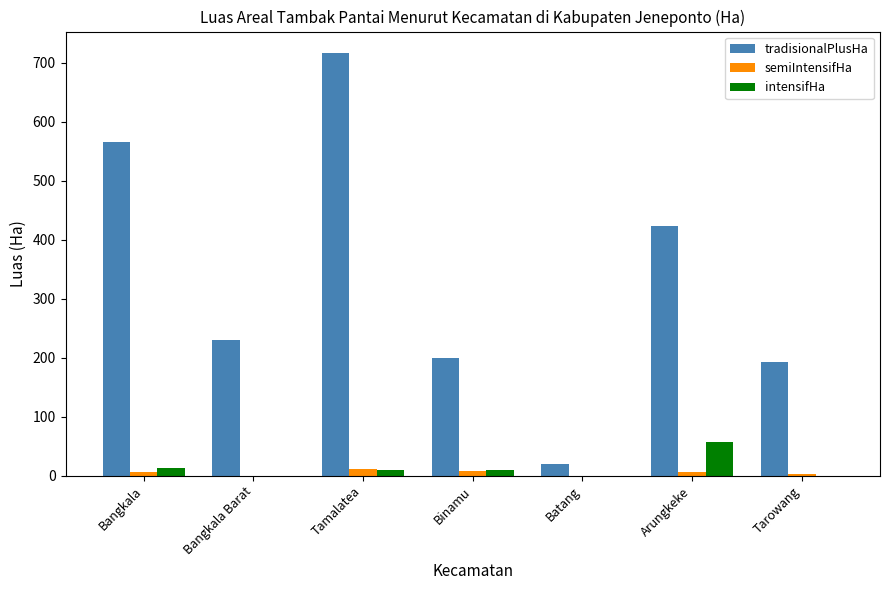

Are the bars grouped side by side (vs. stacked)?

Yes